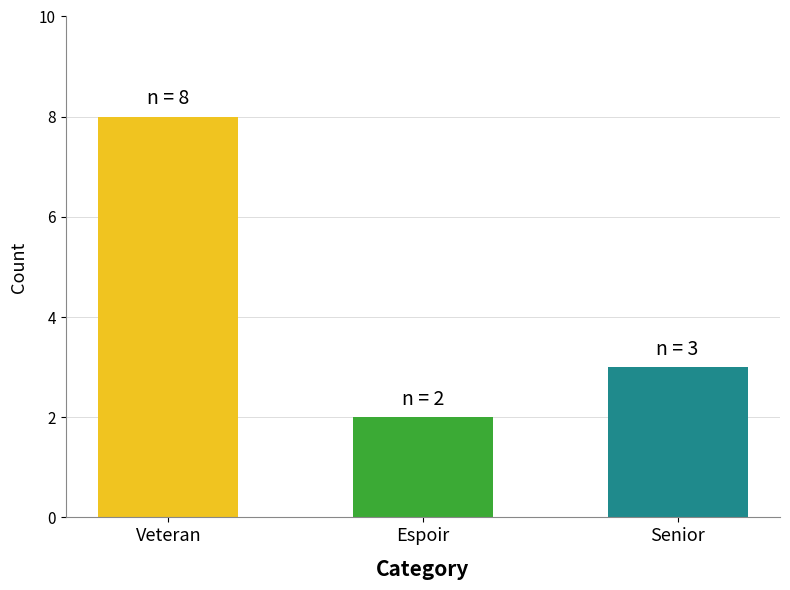

Between Espoir and Veteran, which is larger?

Veteran